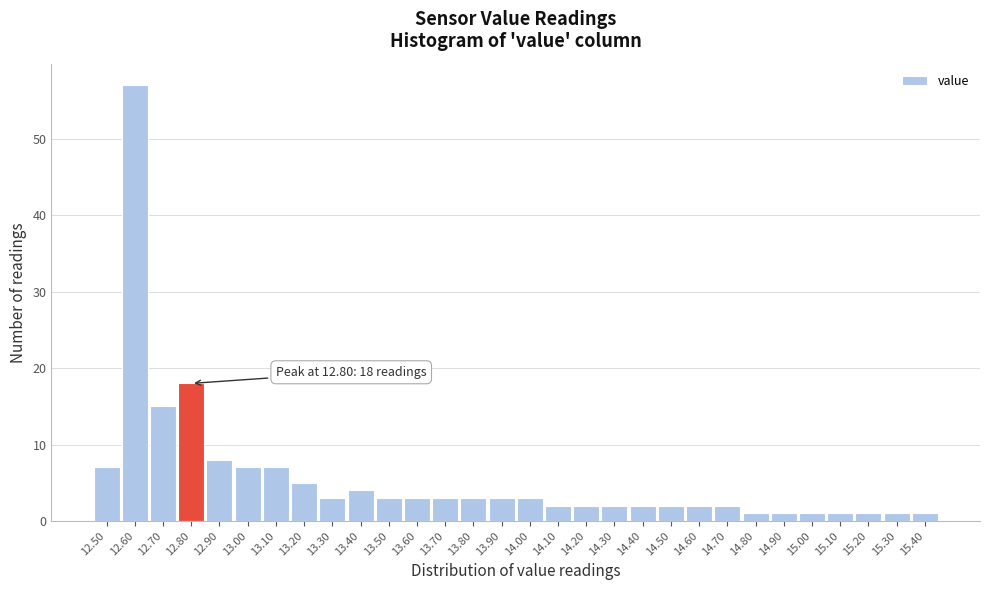

Over which range of the x-axis is the bar tallest?

12.55 to 12.65